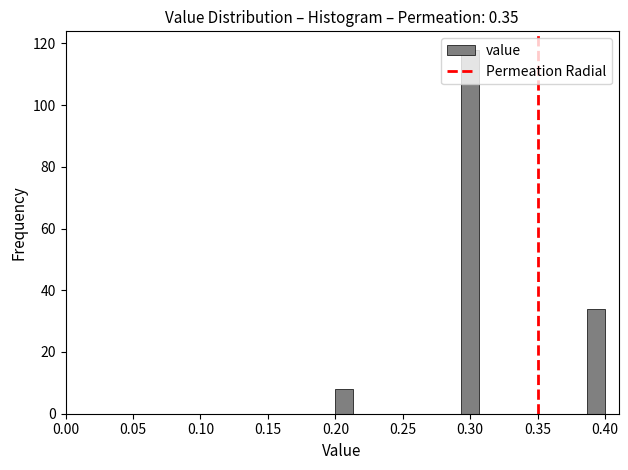

Read against the x-axis, roughly where is the centre of the tallest bar?

0.300